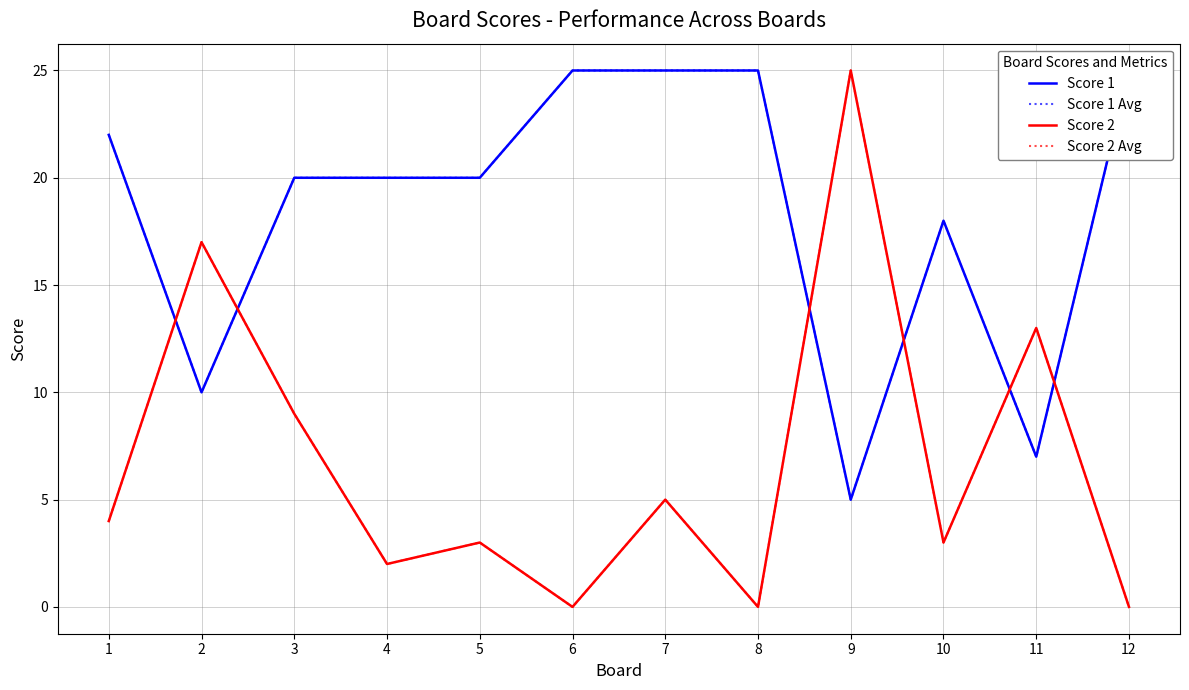

What is the difference between the Score 2 Avg values at 10 and 7?

2